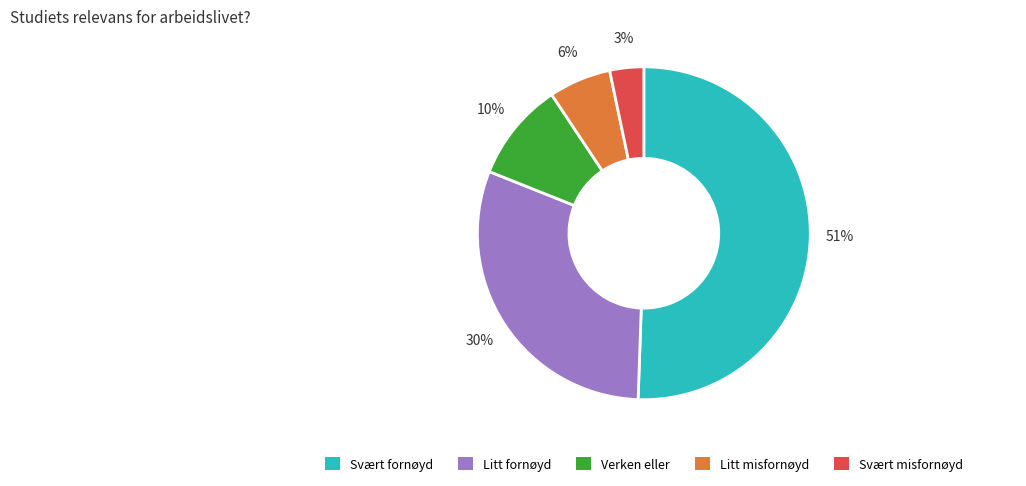

To the nearest percent, what is the average slice percentage?

20%